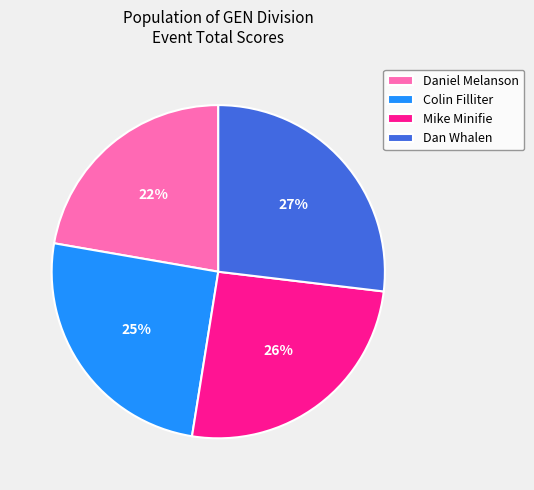

What is the largest slice in the pie chart?

Dan Whalen